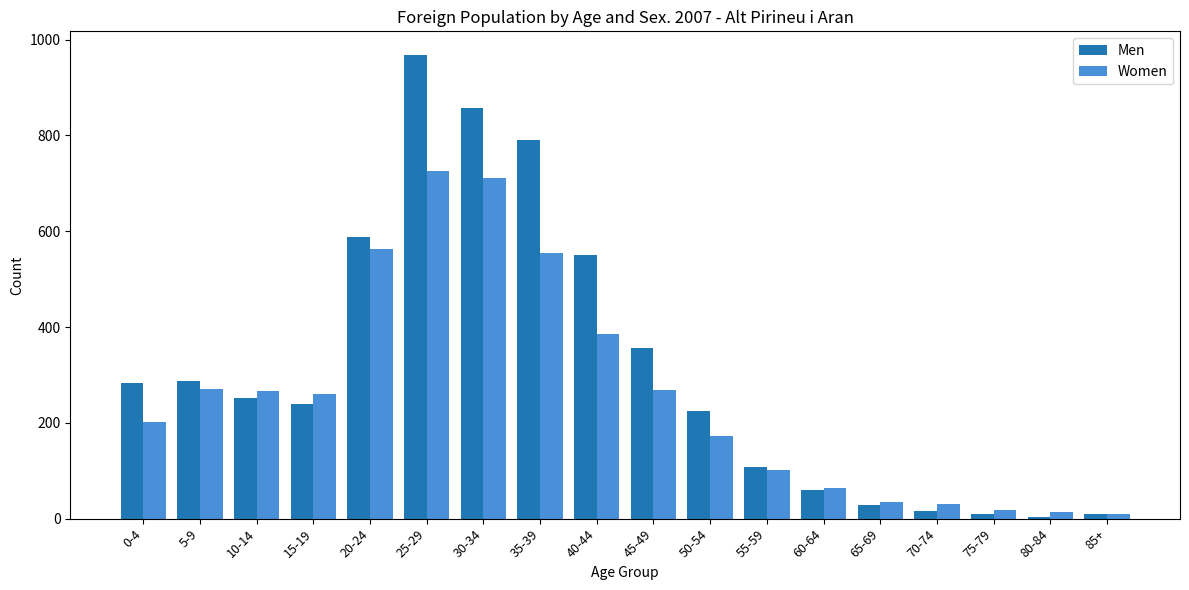

How many bars are there in each group?

2